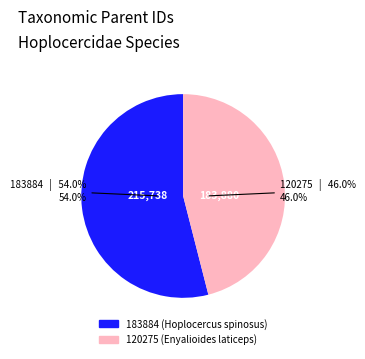

What is the majority slice?

183884